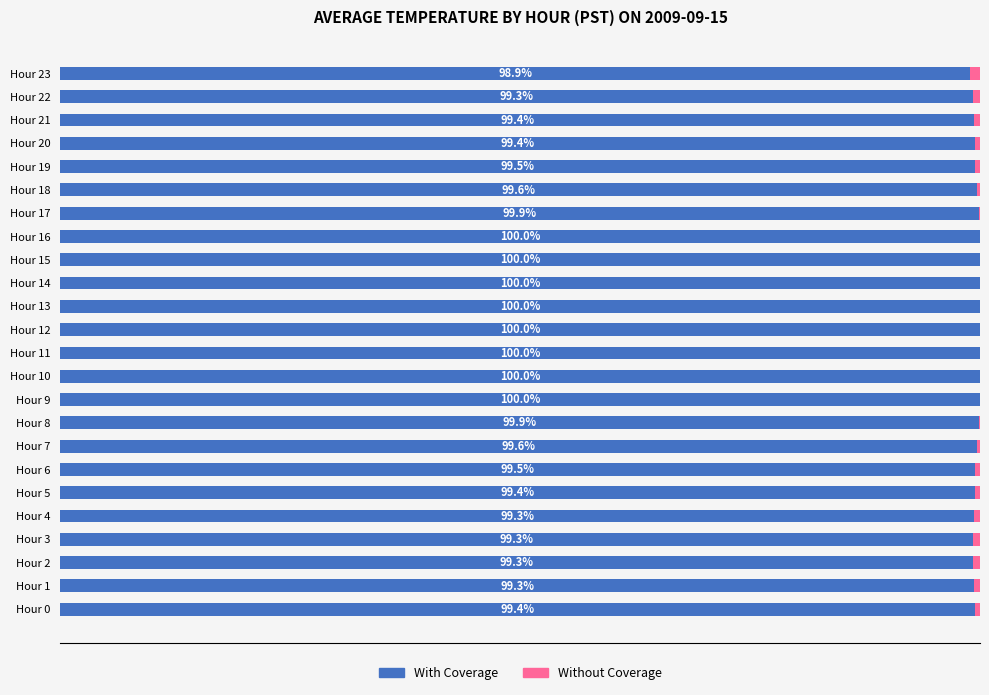

What are all the series names shown in the legend?

With Coverage, Without Coverage